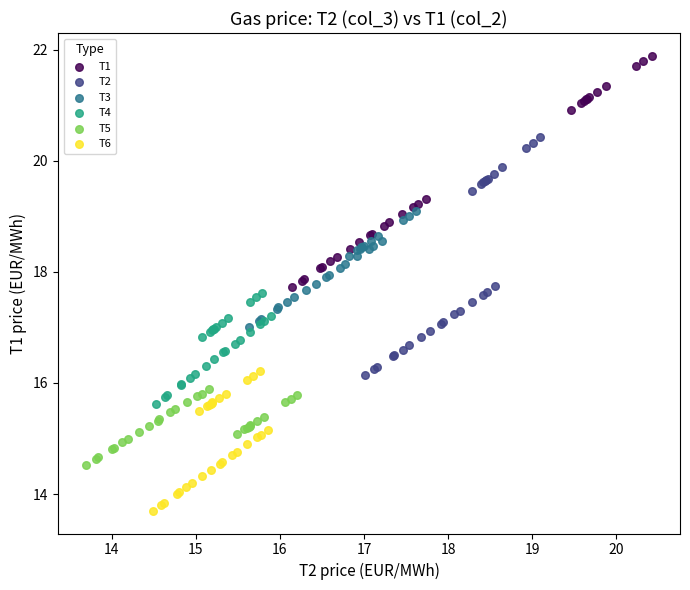

Which series contains the lowest Y value?

T6